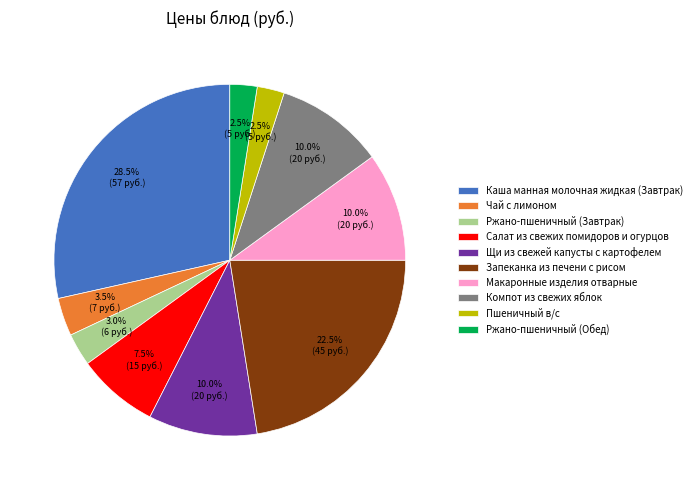

Is the sum of Макаронные изделия отварные and Запеканка из печени с рисом greater than half?

No